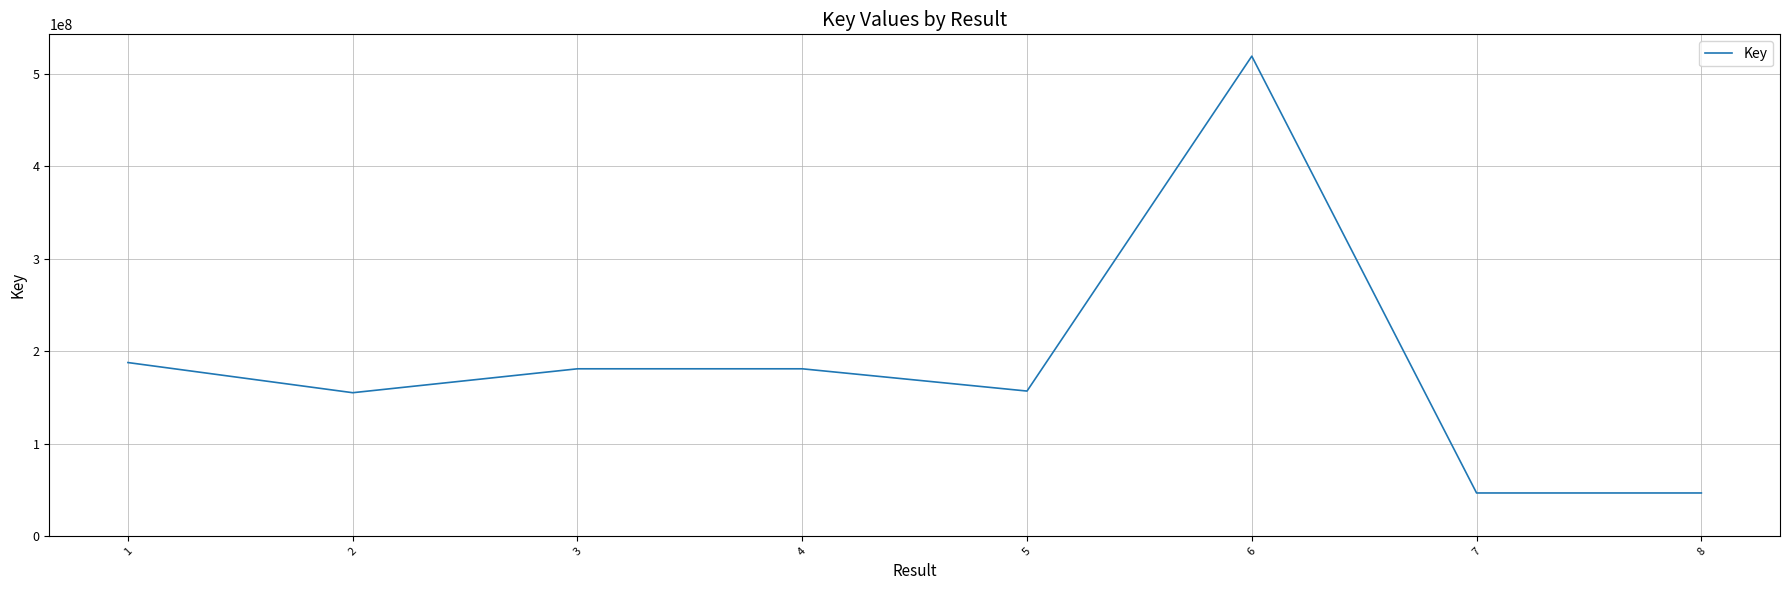

Where is the first local minimum?

2